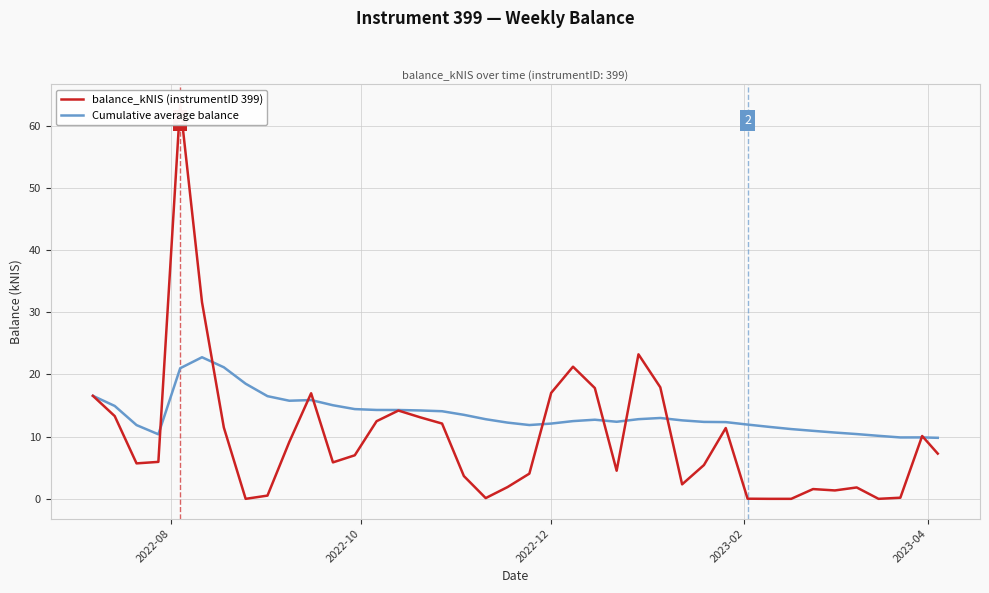

What is the lowest value of the Cumulative average balance series?

9.8